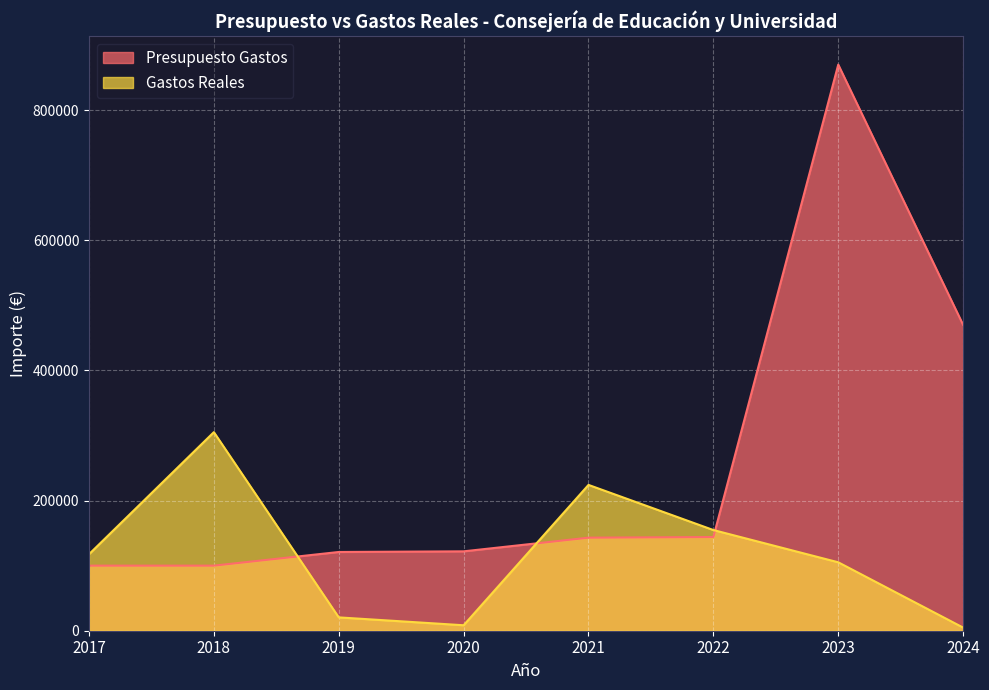

How many intersections are there between Presupuesto Gastos and Gastos Reales?

3